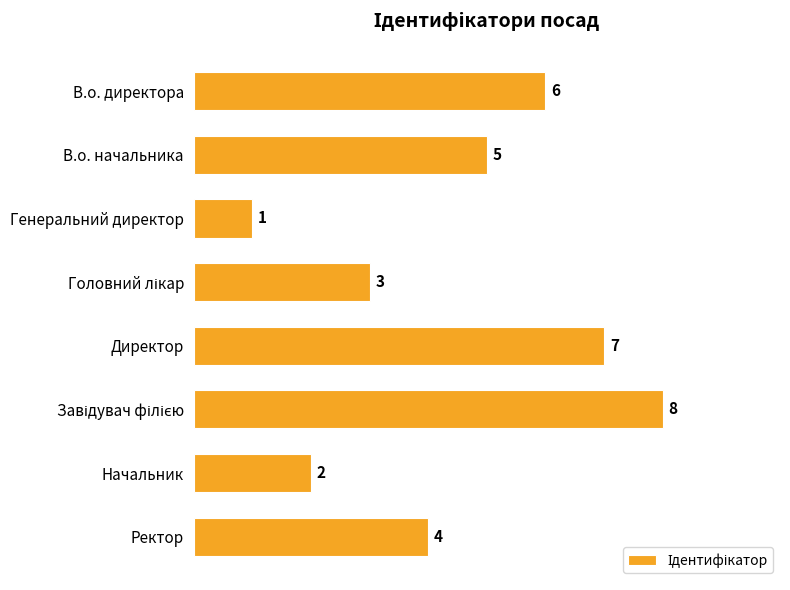

What is the difference between the maximum and second lowest values?

6